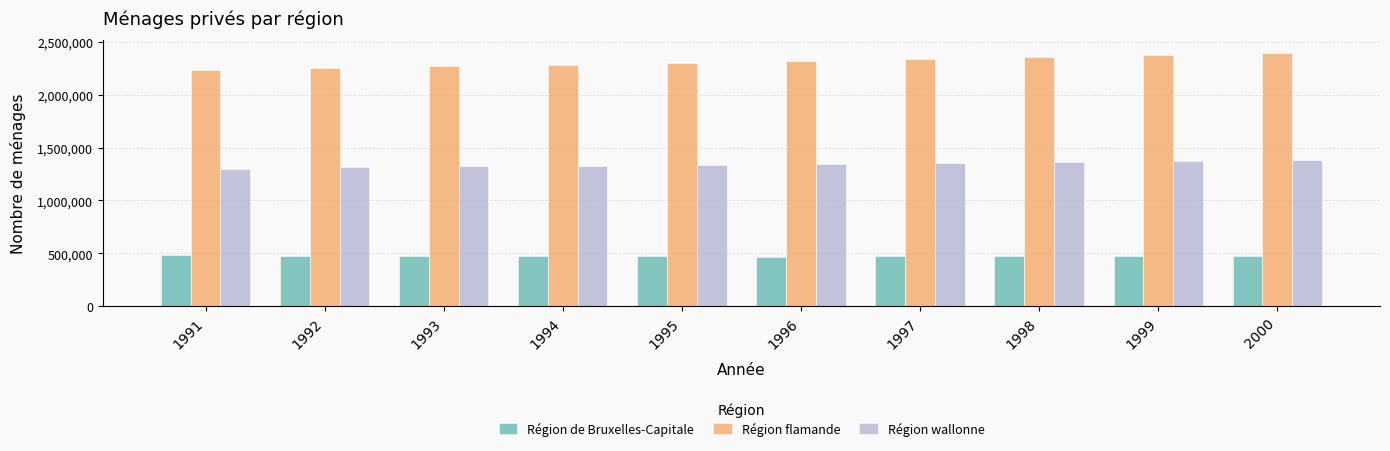

Which series has the widest spread of values?

Région flamande